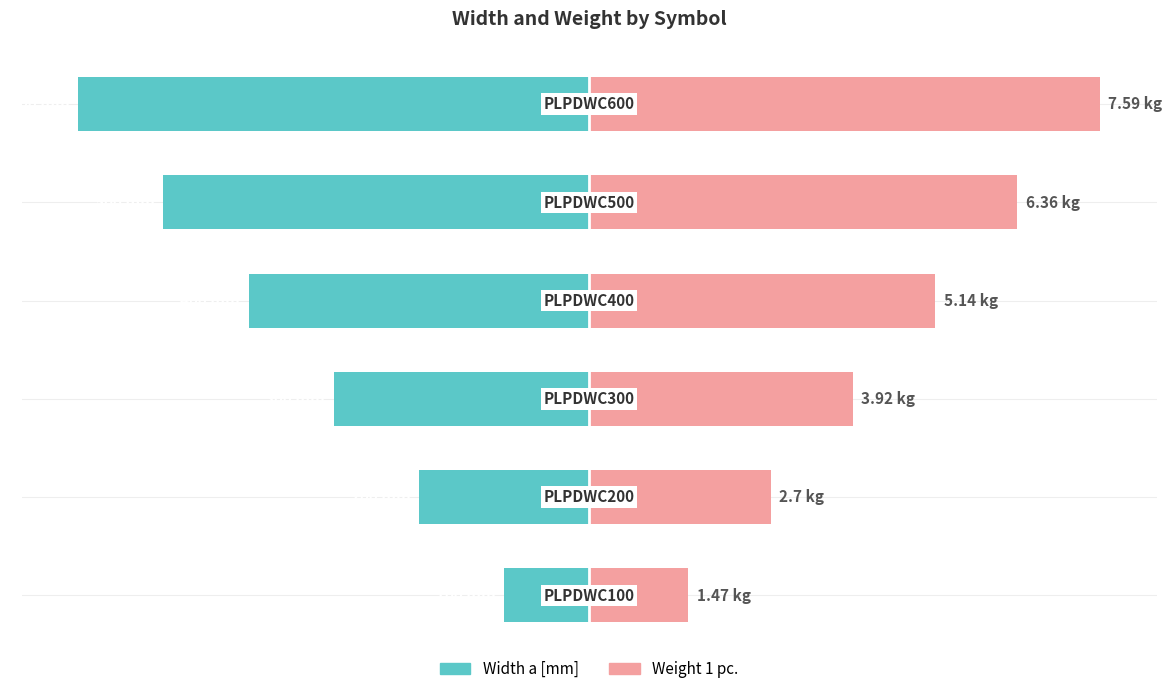

The value of Weight 1 pc. at 5 is 29.7. True or false?

False